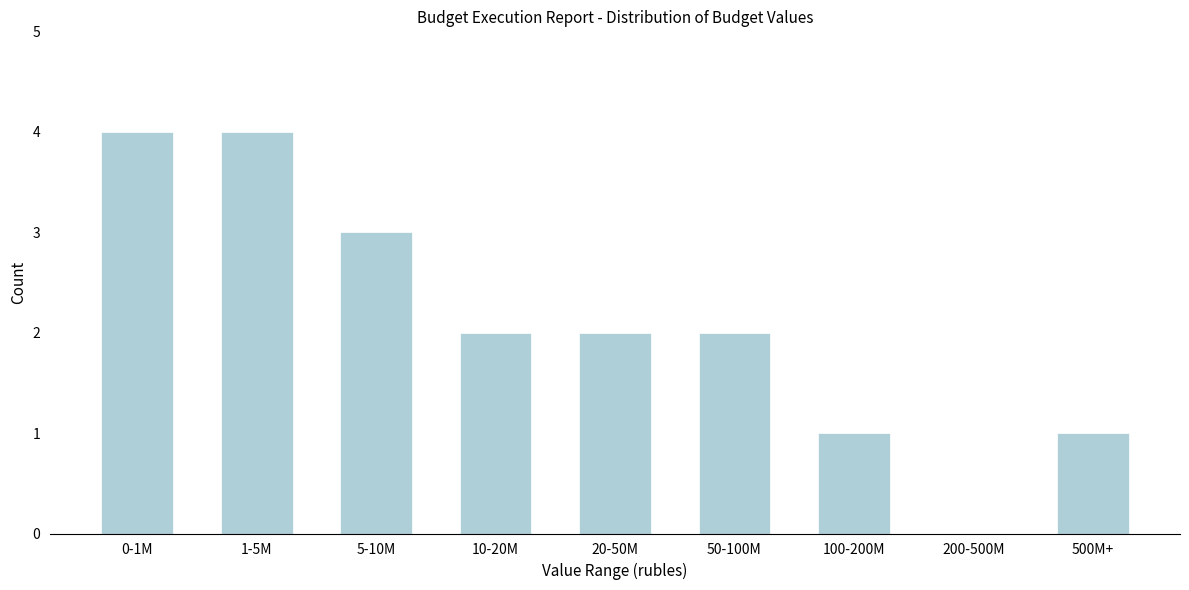

Reading left to right, list all the values displayed in this chart.

0-1M=4	1-5M=4	5-10M=3	10-20M=2	20-50M=2	50-100M=2	100-200M=1	200-500M=0	500M+=1